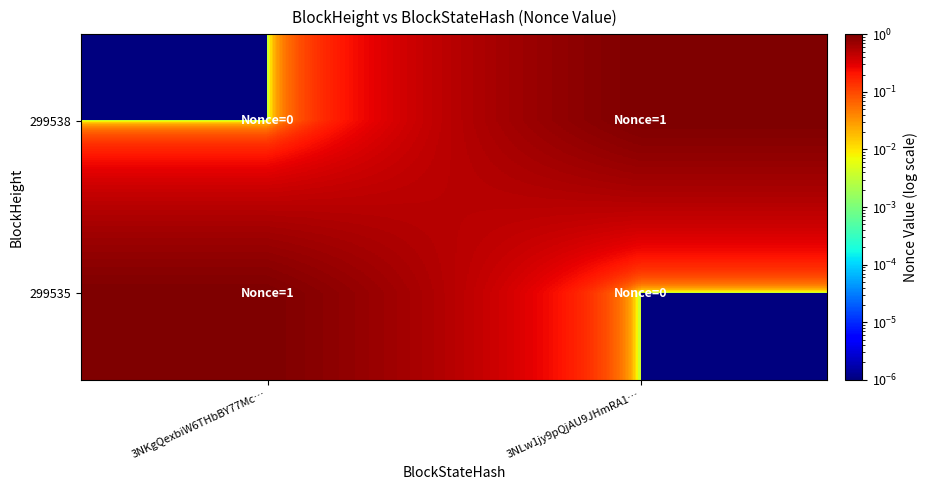

What is the spread (max minus min) of values at 3NKgQexbiW6THbBY77Mc…?

1.0